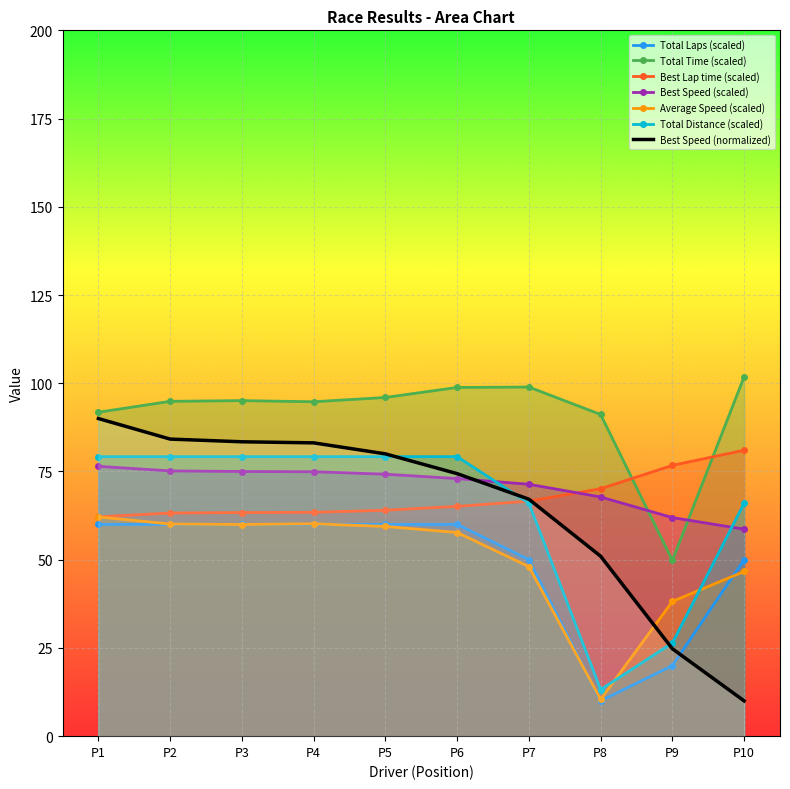

The Average Speed (scaled) series shows 59.4 at P5. True or false?

True